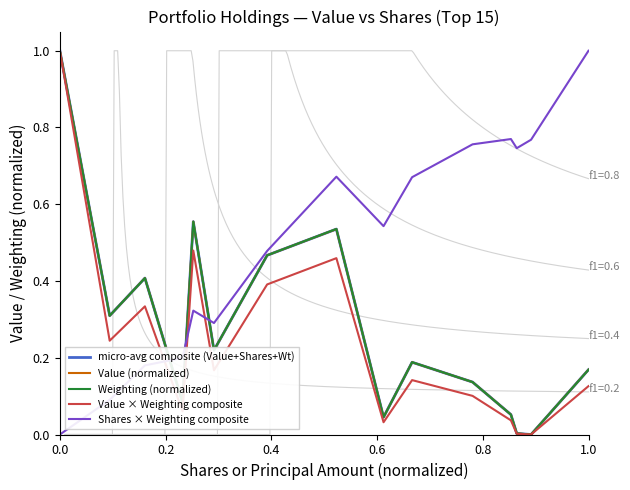

How many lines are shown in the chart?

5